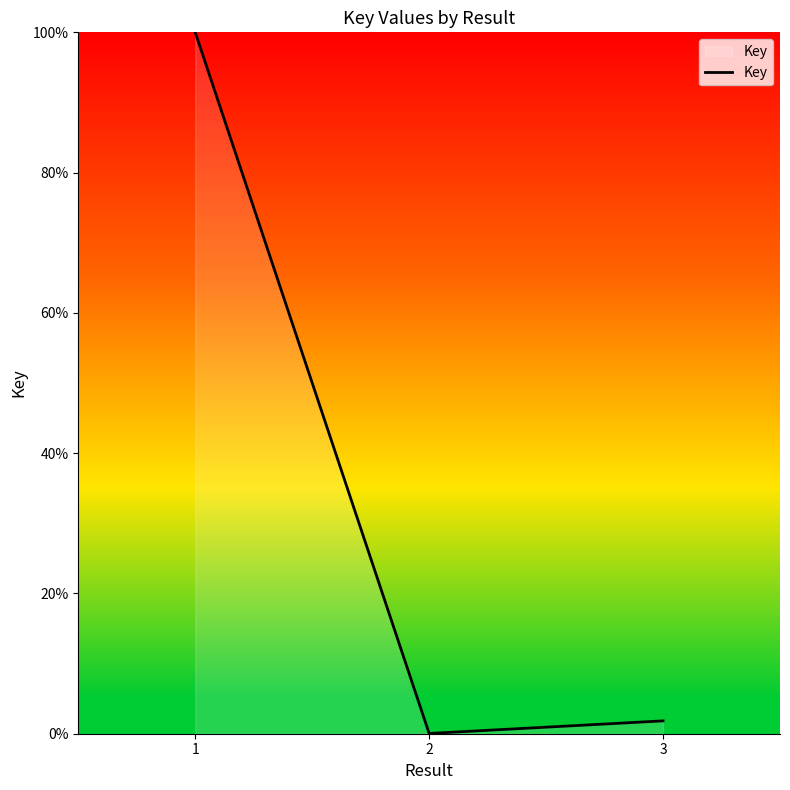

Rank the categories by value from highest to lowest.

1, 3, 2